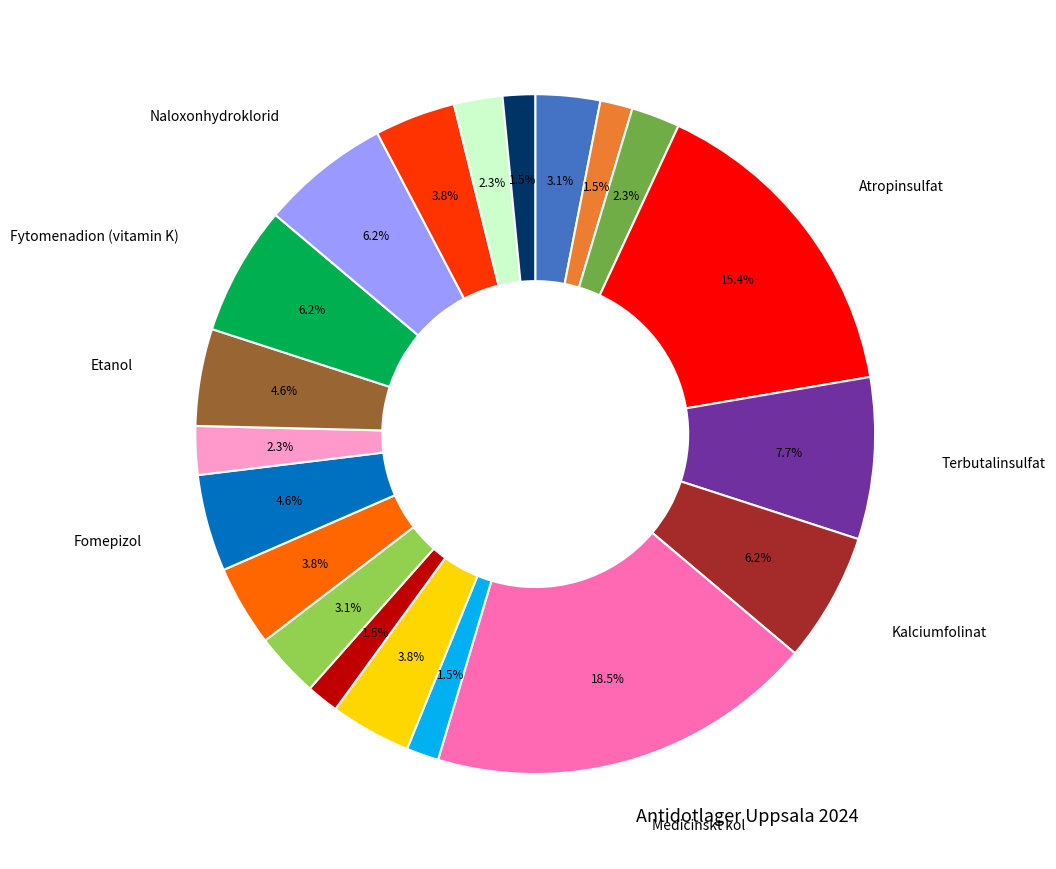

Is there a majority slice in this chart?

No